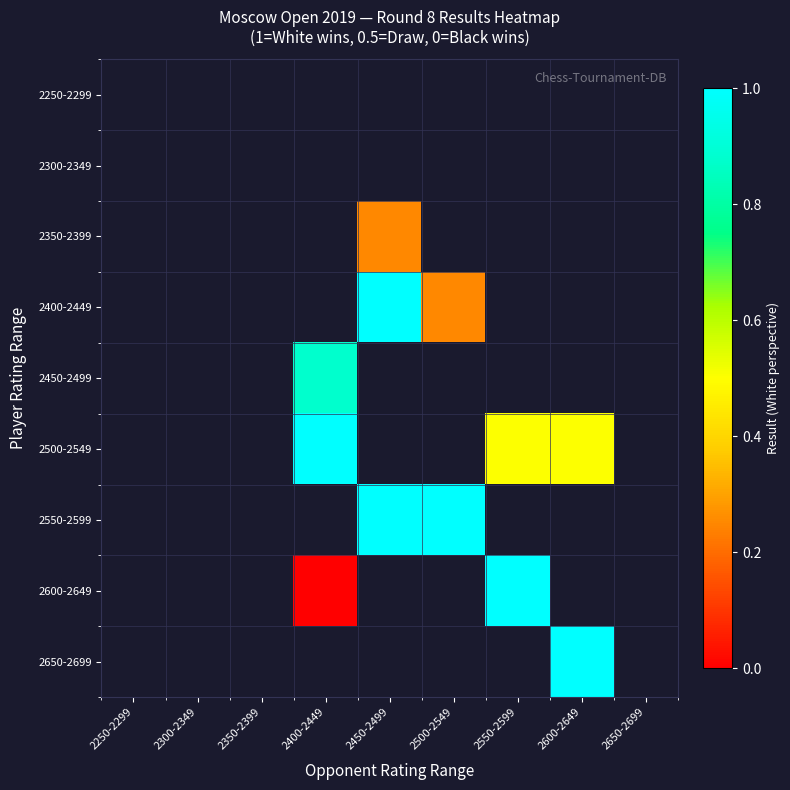

Which has a higher value, 2400-2449 or 2250-2299?

2250-2299